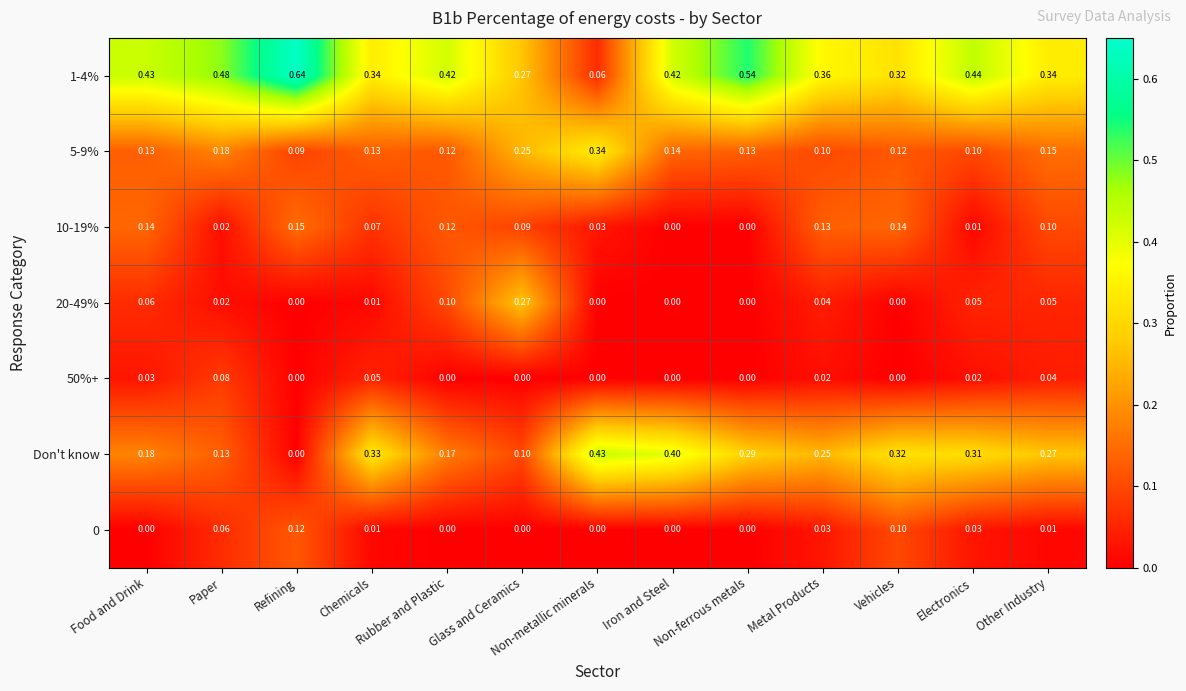

At which label is Don't know closest to 0?

Refining